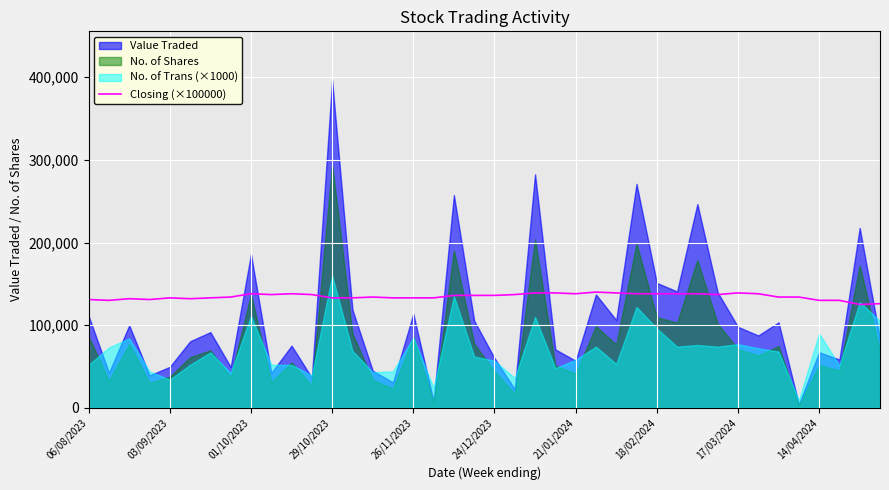

What position from the left is 06/08/2023?

1